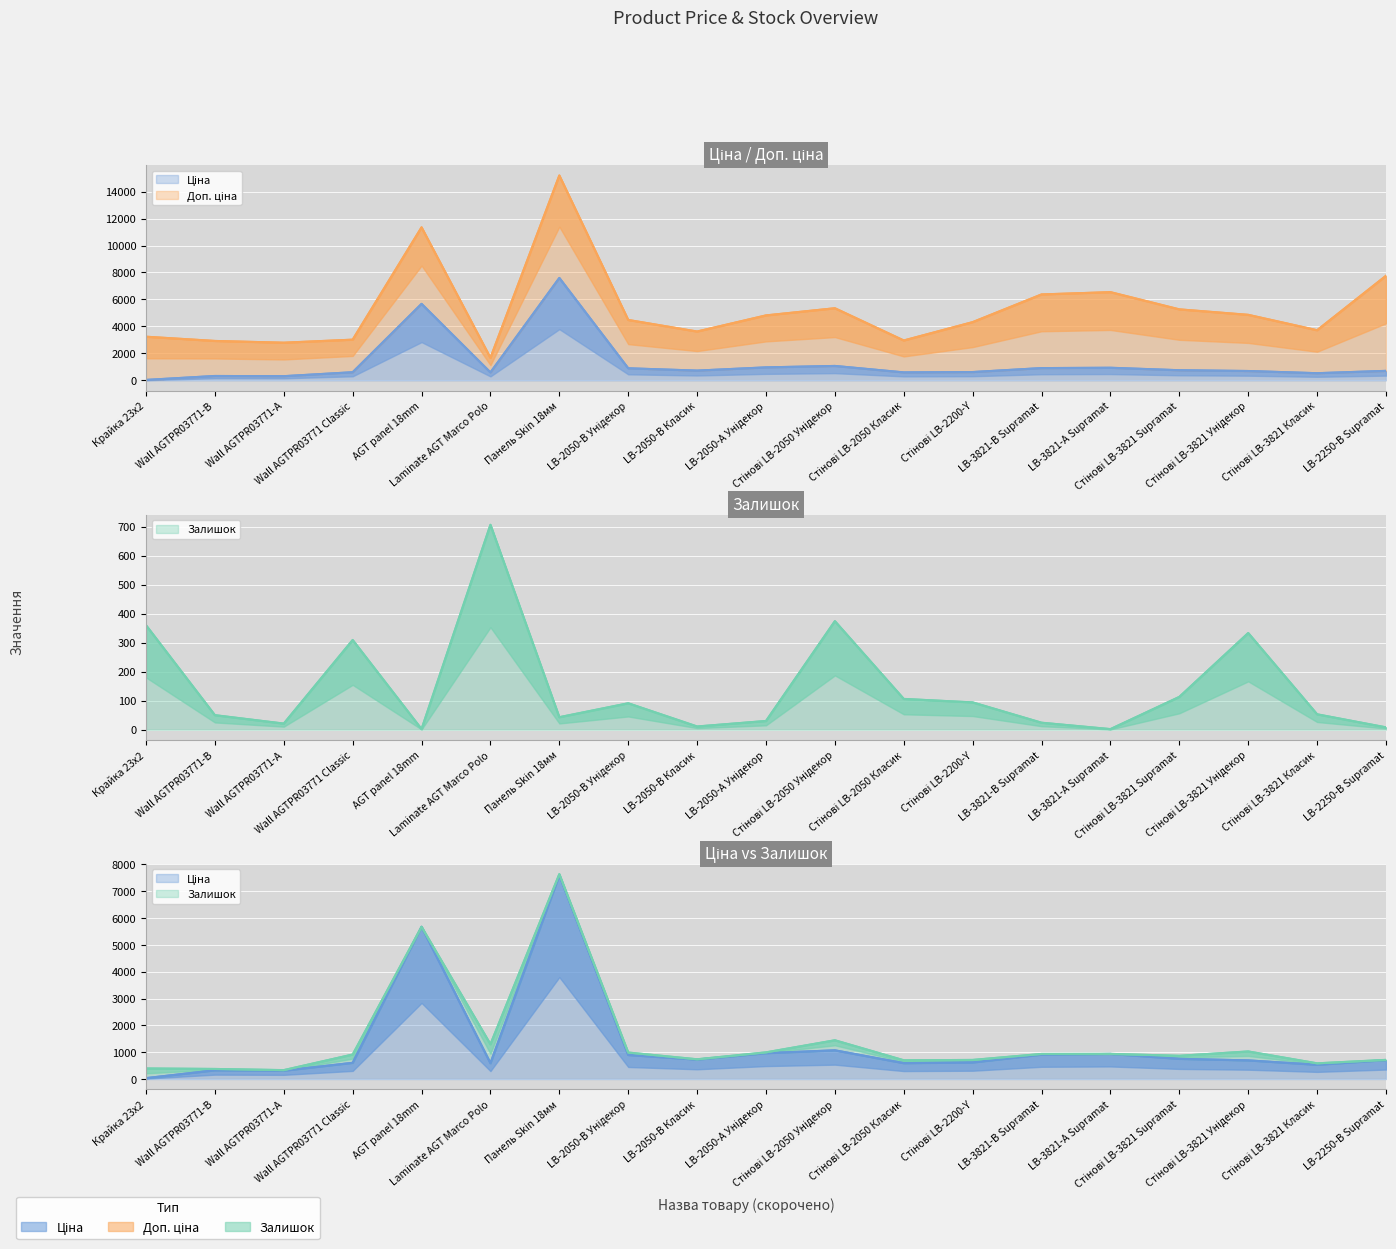

Which has a higher value, AGT panel 18mm or LB-2050-A Унідекор?

AGT panel 18mm